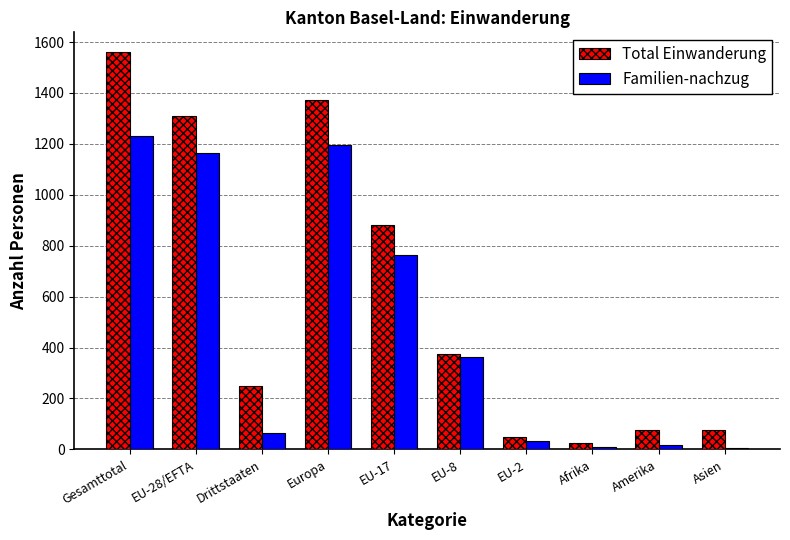

What is the difference between the Familien-nachzug values at Amerika and Afrika?

7